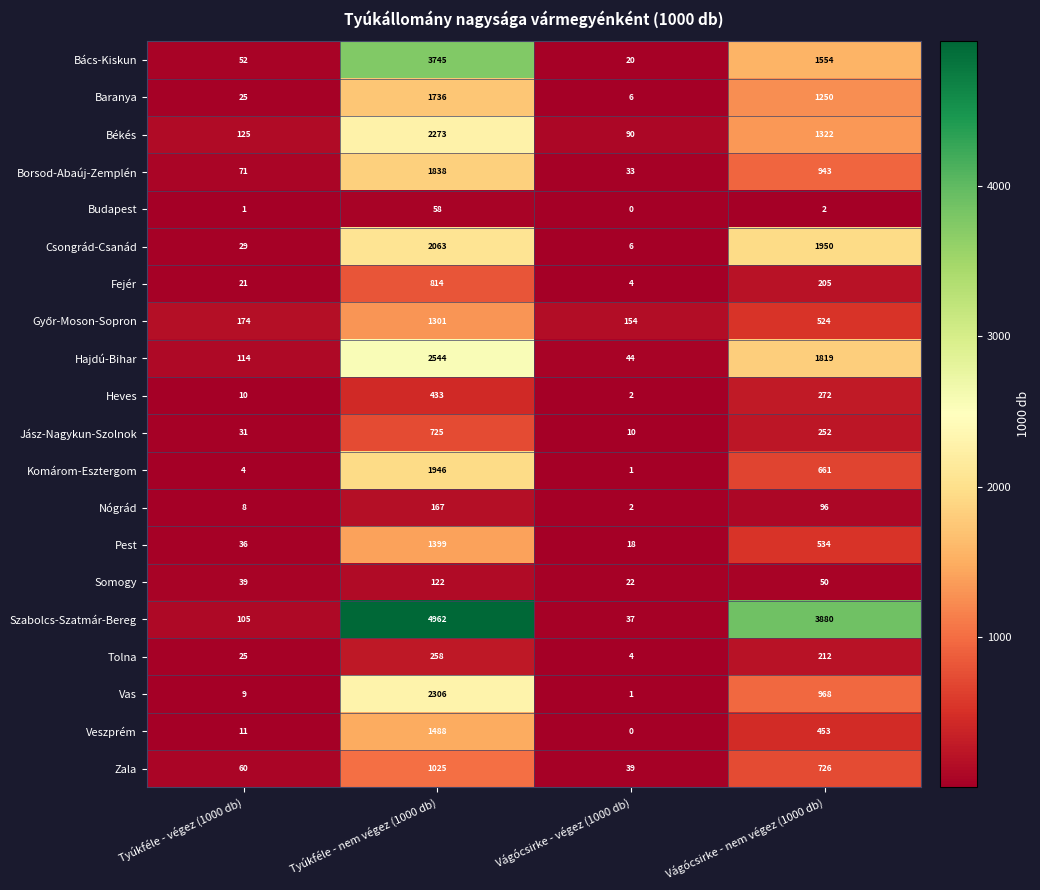

At which label does Heves first exceed 272?

Tyúkféle - nem végez (1000 db)